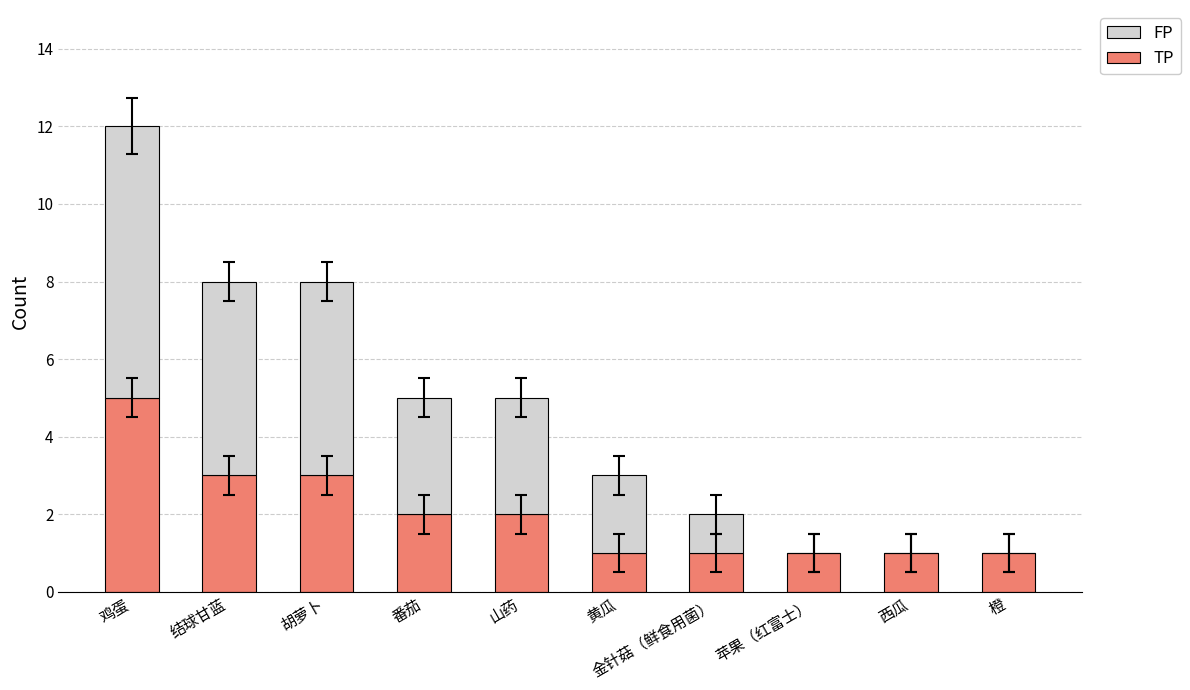

The value of TP at 鸡蛋 is 5. True or false?

True